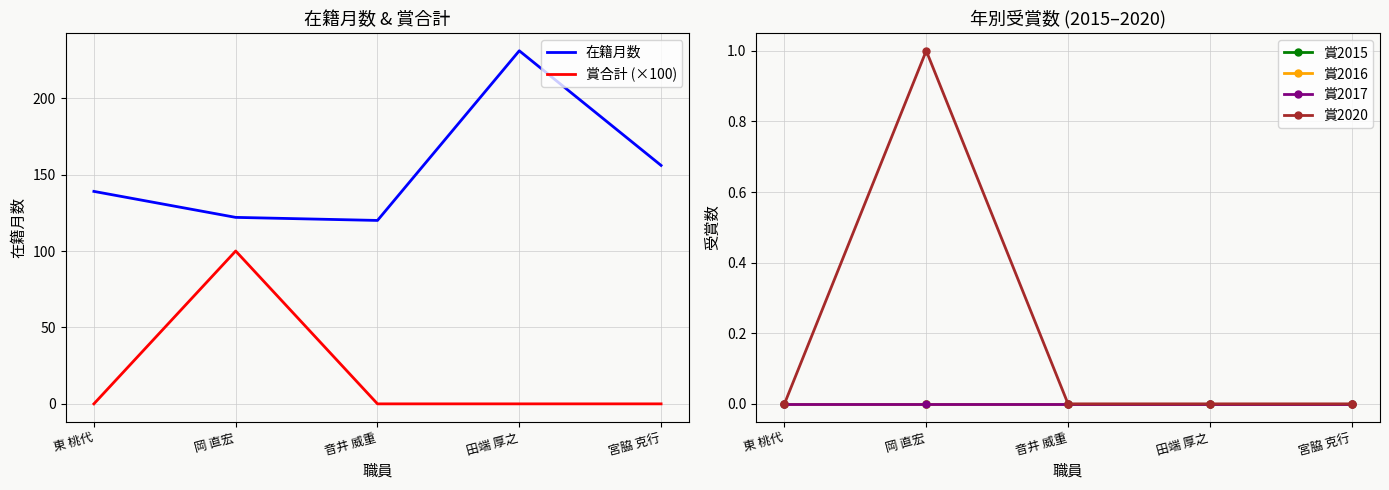

Between 東 桃代 and 音井 威重, which series saw the biggest shift?

在籍月数